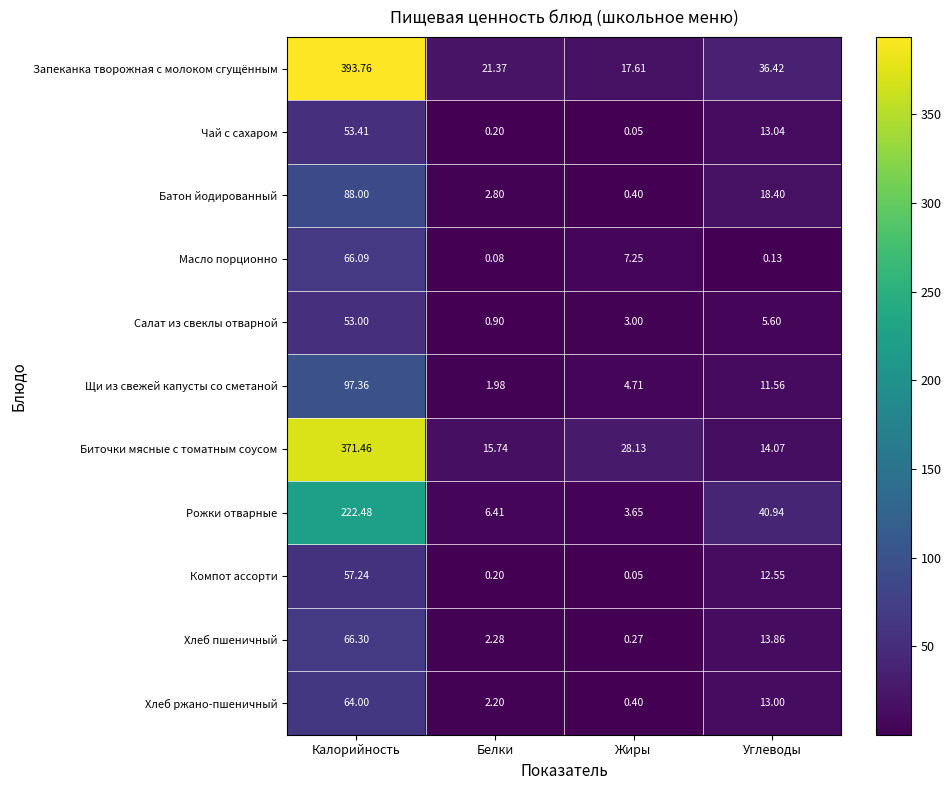

Which series changed the most between Калорийность and Белки?

Запеканка творожная с молоком сгущённым